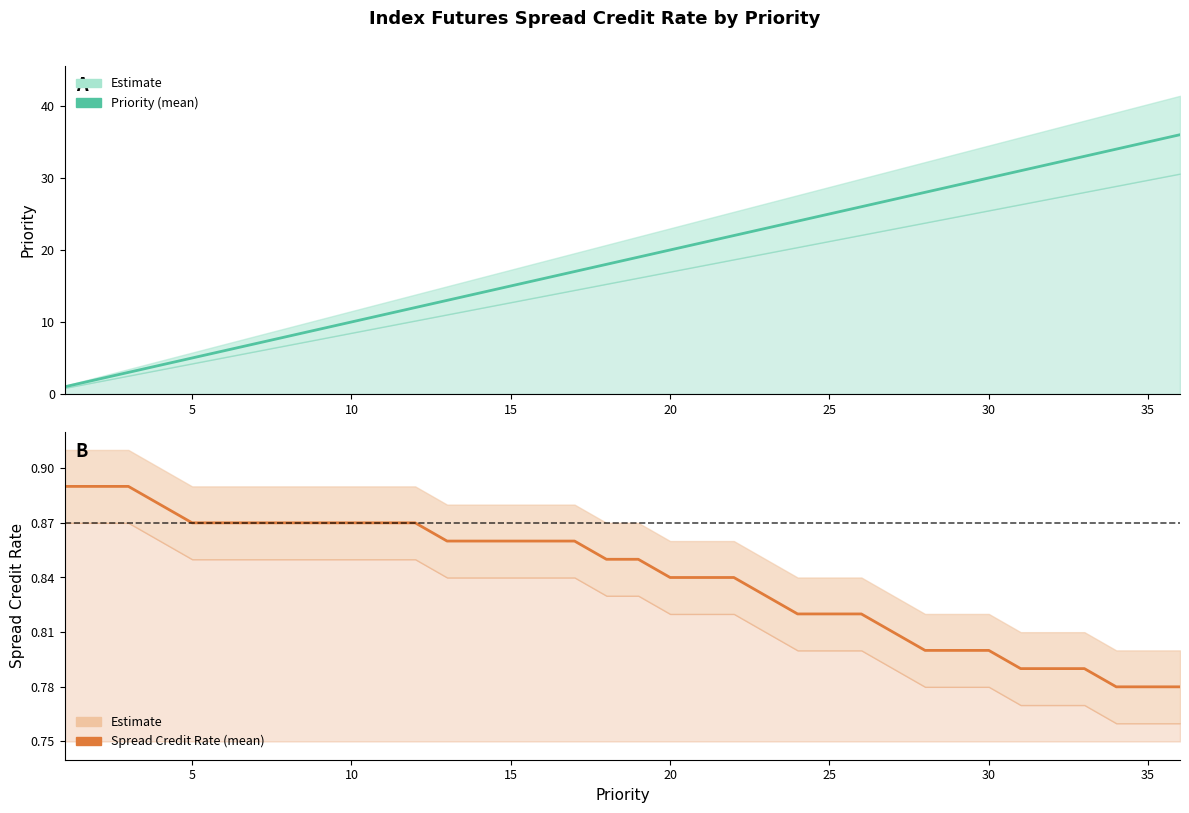

What is the sum of all Priority values?

666.0